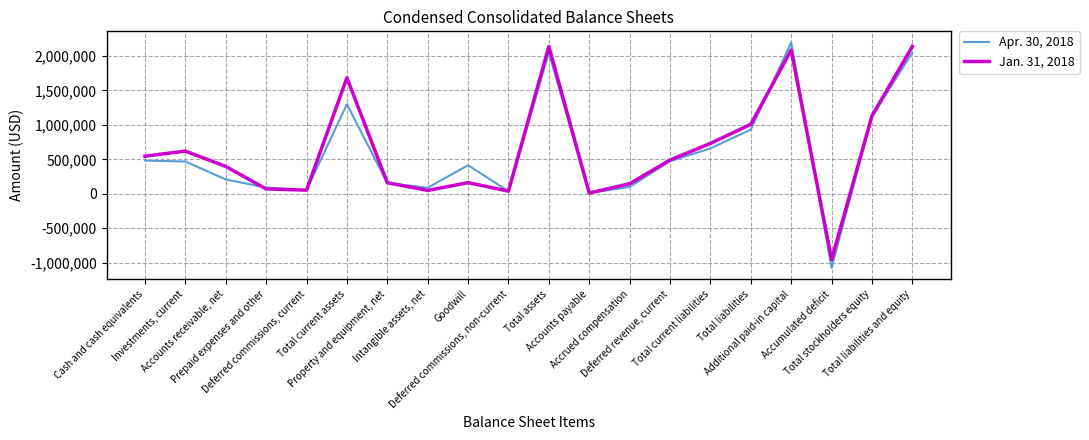

Which series has the largest range (max minus min)?

Apr. 30, 2018